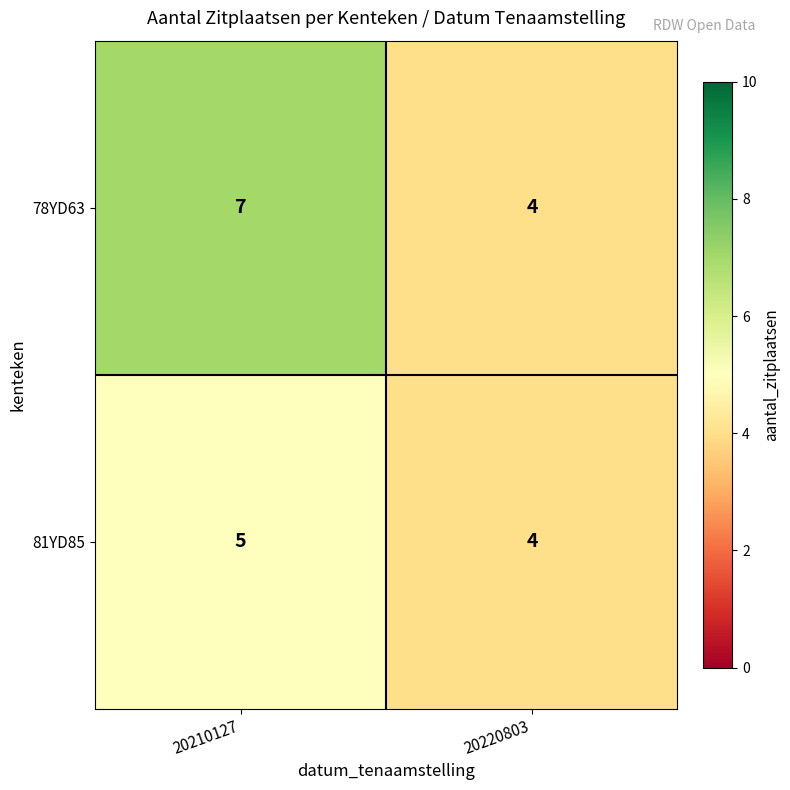

At which category is the sum across all series the highest?

20210127